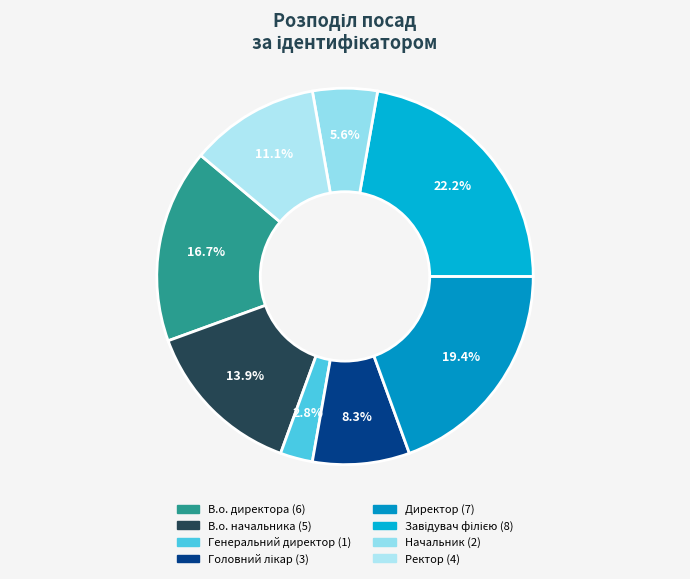

What percentage do Головний лікар and Ректор together represent?

19.4%